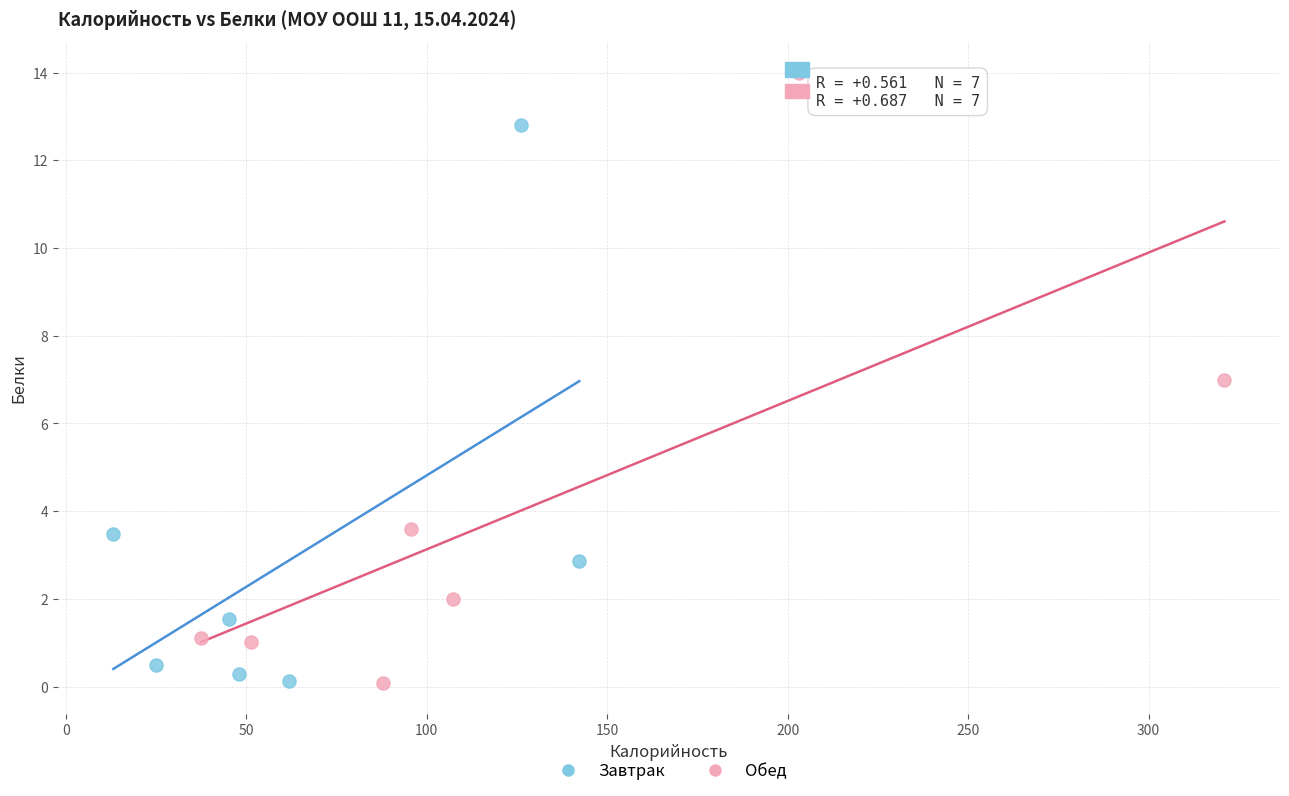

Which series reaches the maximum Y coordinate?

Обед